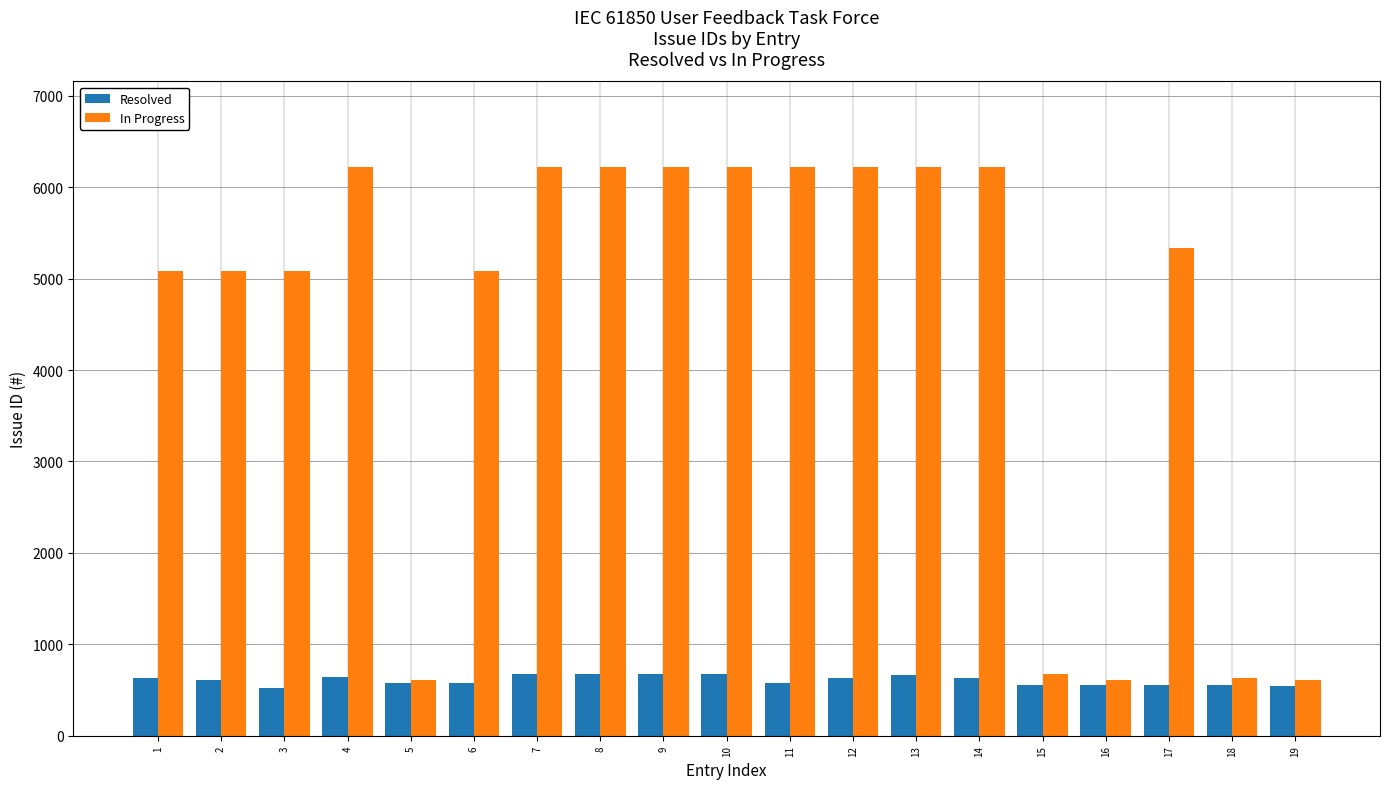

Between 10 and 16, which series saw the biggest shift?

In Progress